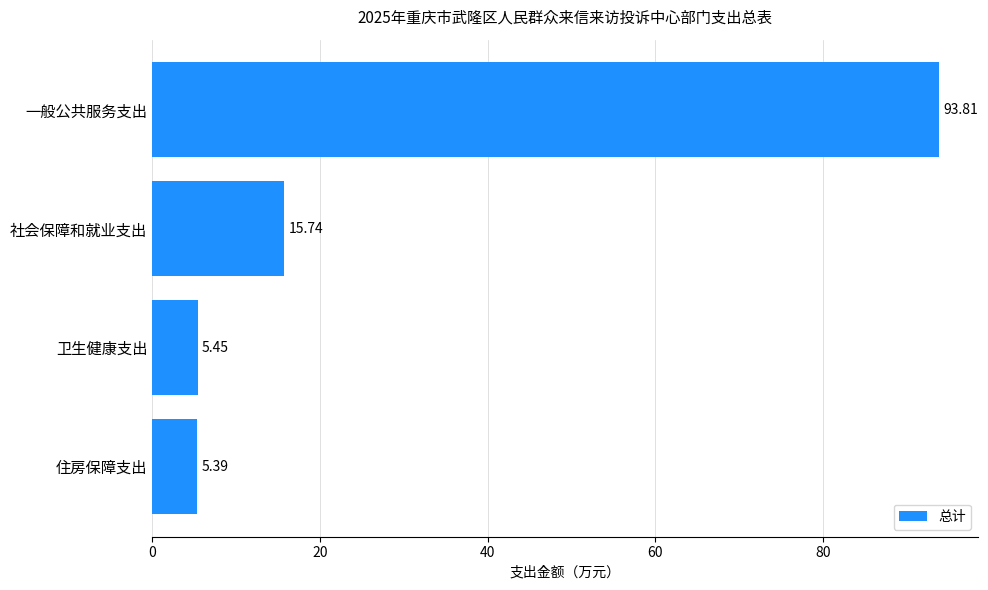

What is the sum of all values?

120.4